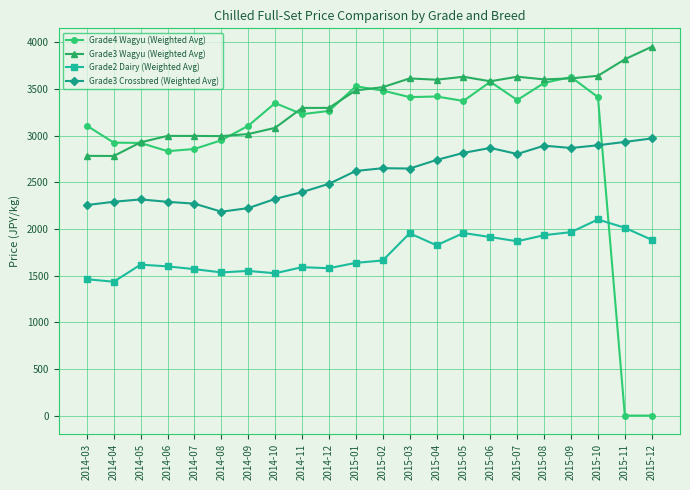

How many values in the Grade3 Wagyu (Weighted Avg) series are below 3519?

11